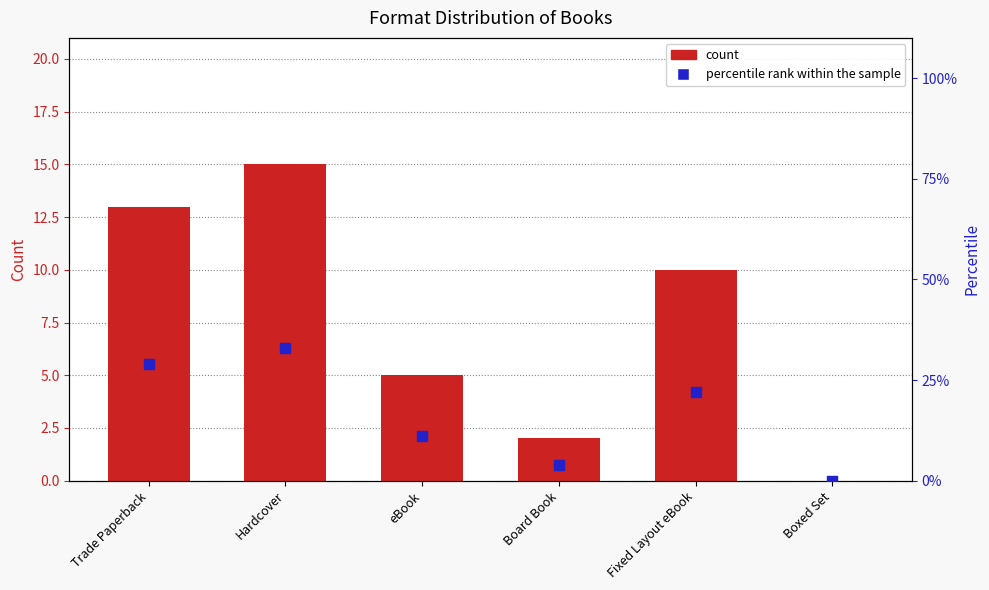

Which series has the largest total across all categories?

percentile rank within the sample